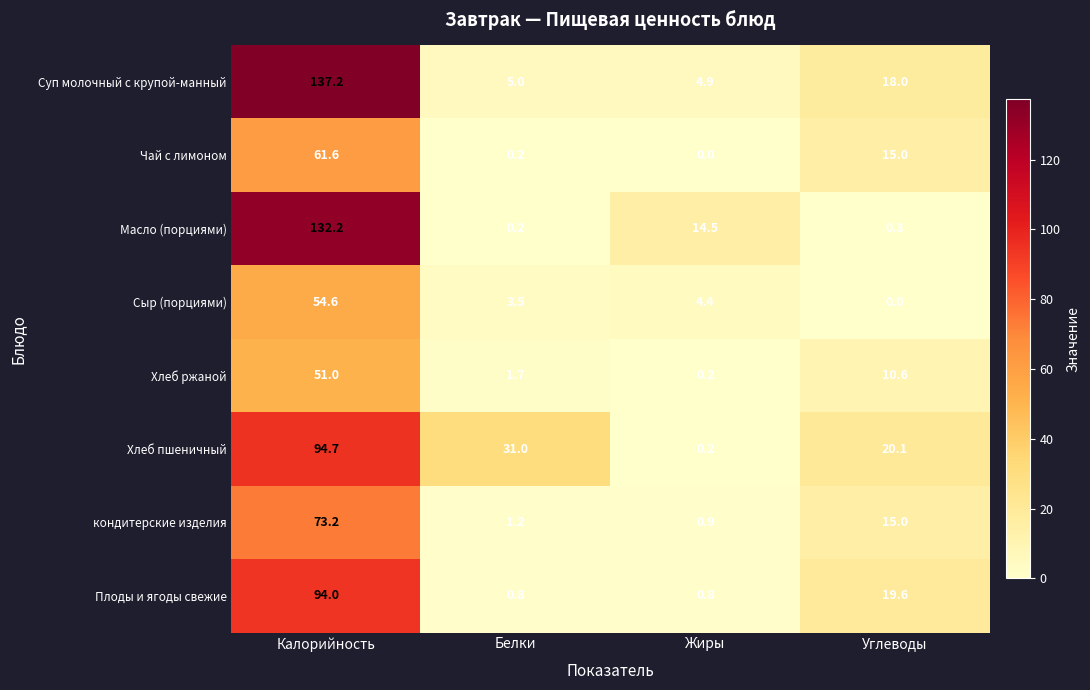

The Чай с лимоном series shows 15.0 at Углеводы. True or false?

True